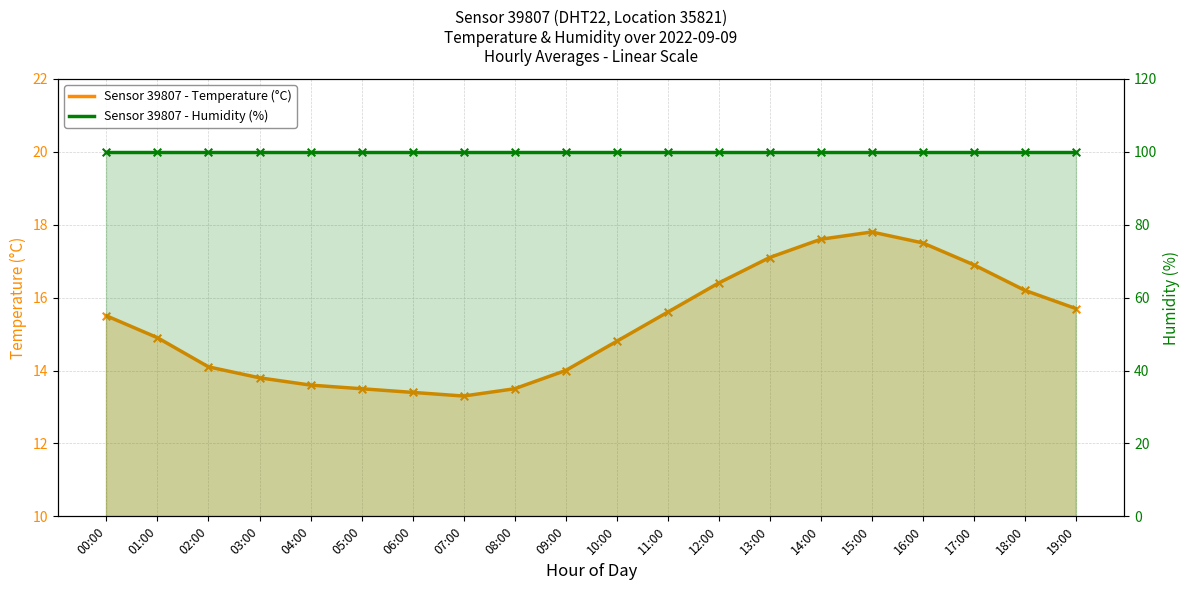

Which series has the largest total across all categories?

Sensor 39807 - Humidity (%)